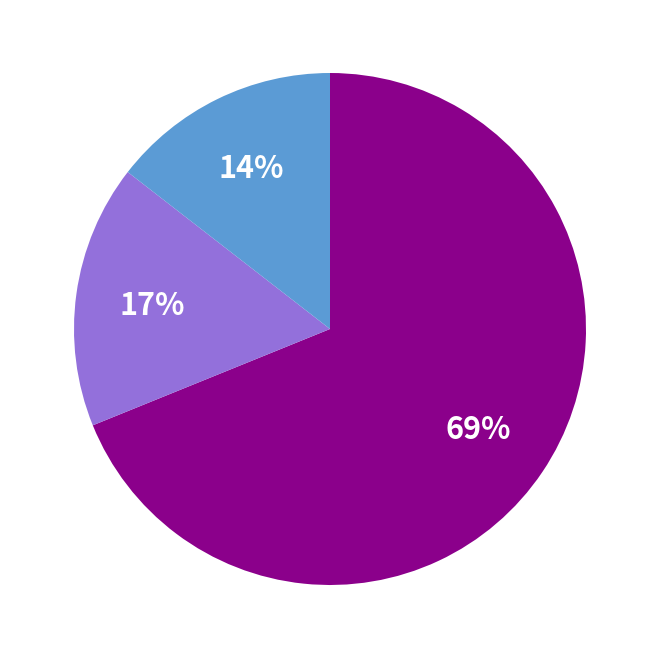

How many segments does this pie chart have?

3